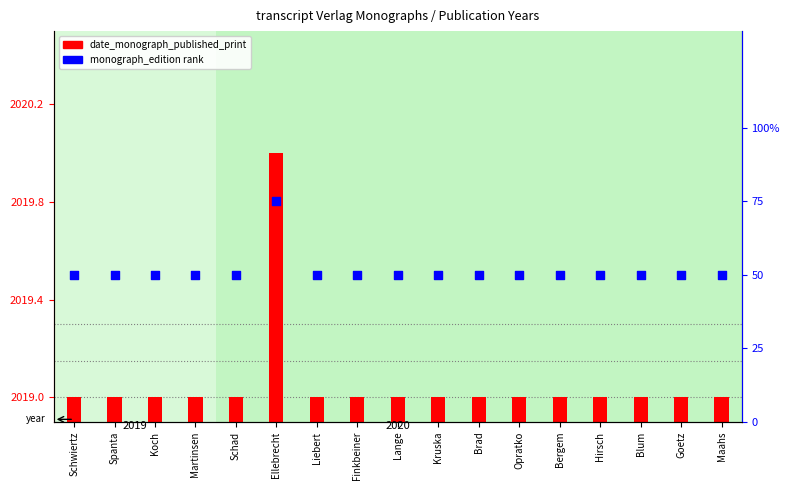

Which series contains the lowest Y value?

date_monograph_published_print